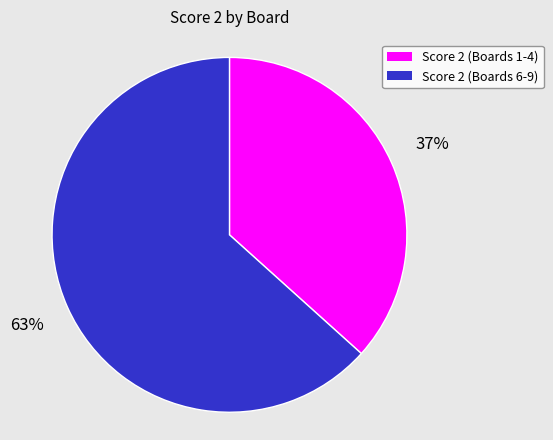

Which slice is the smallest?

Score 2 (Boards 1-4)